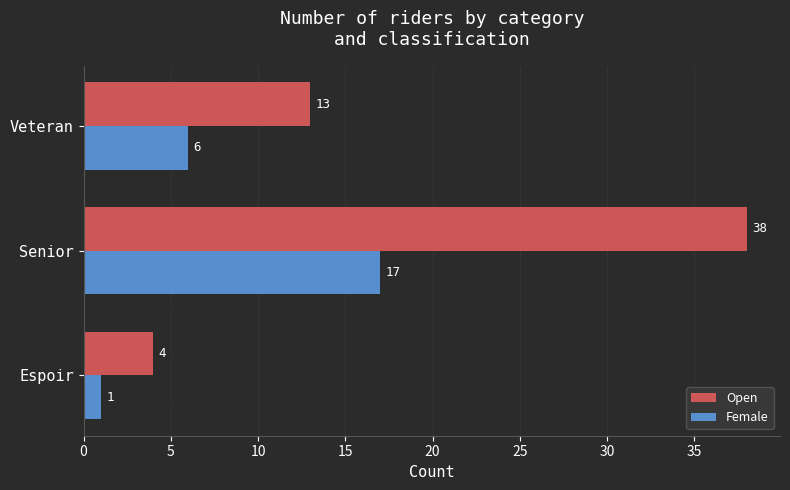

At how many categories does at least one series exceed 15?

1